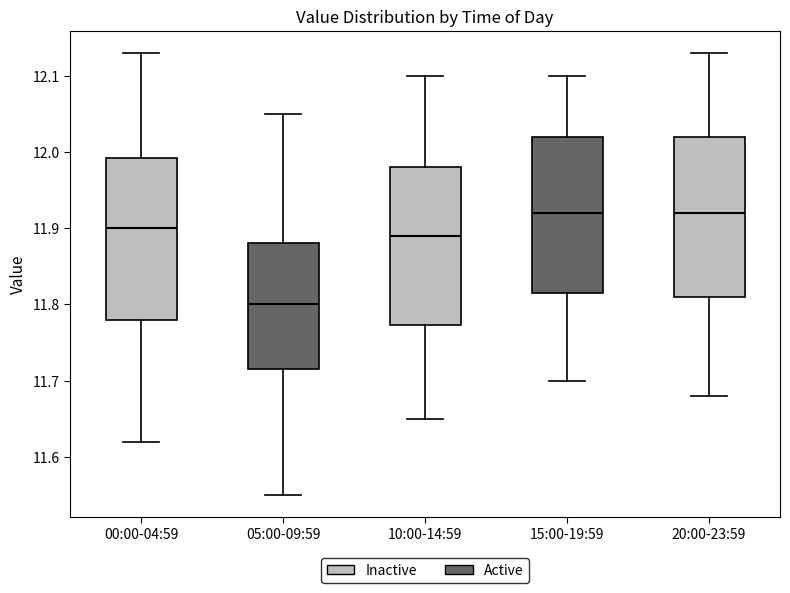

Where is the lower edge of the box for 10:00-14:59 on the y-axis? The values are not printed on the chart, so give them approximately, as read against the axis.

11.77